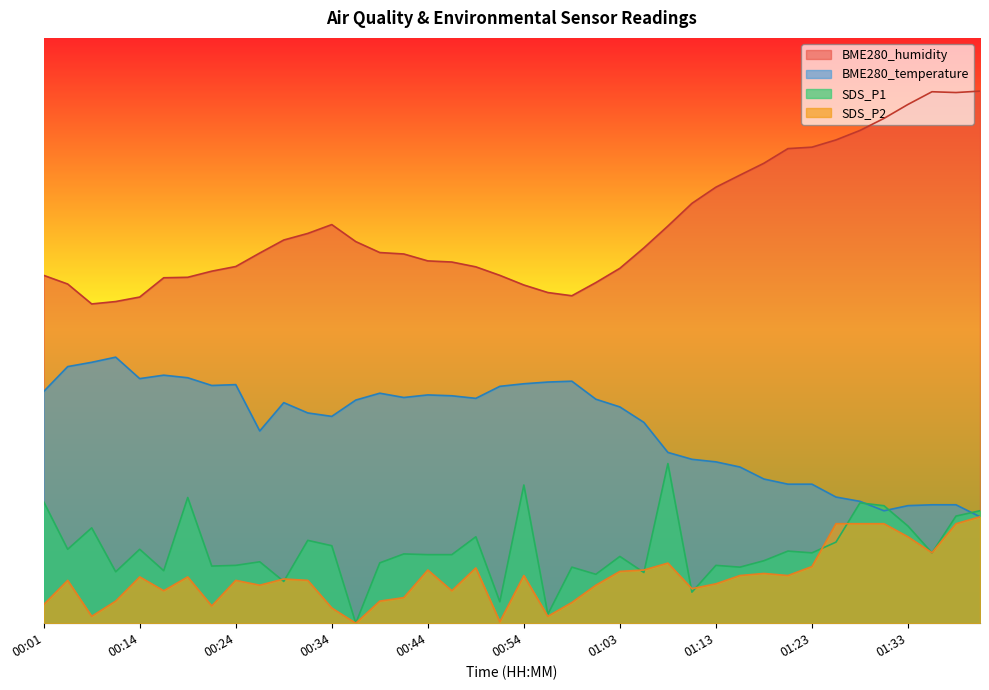

What is the label of the 15th point from the left?

00:39